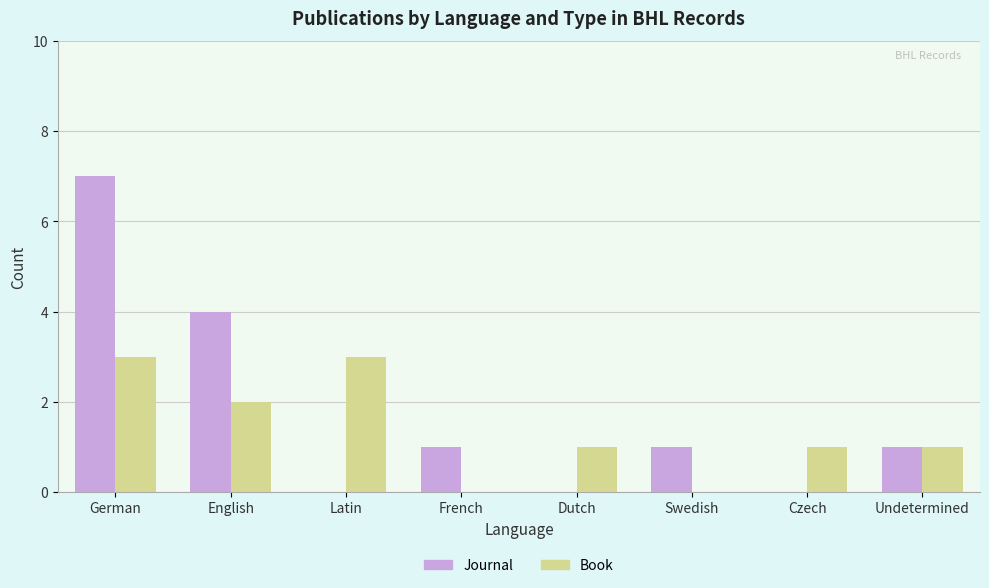

The value of Book at Czech is 2. True or false?

False